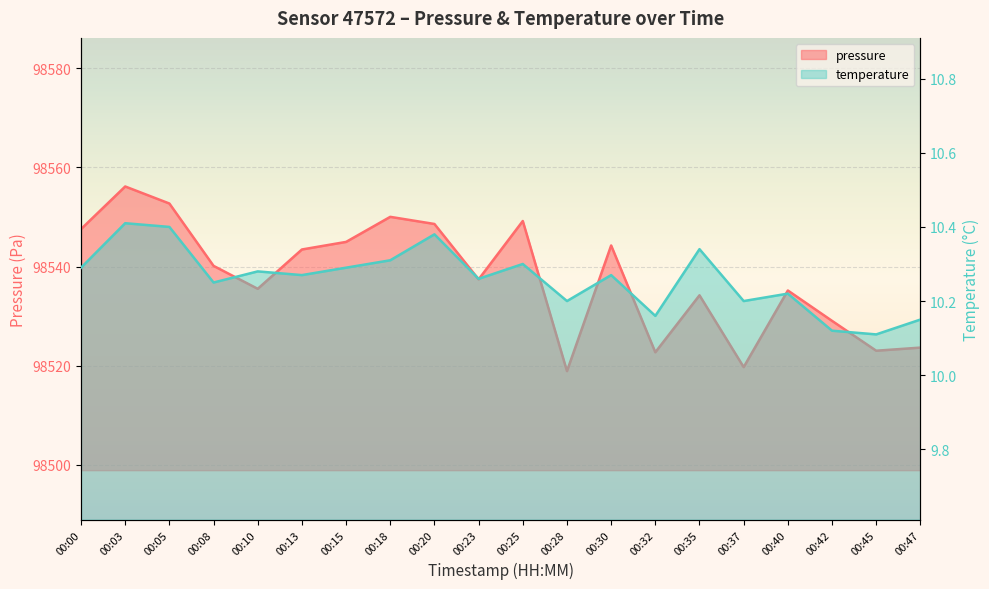

Which category has the highest value in the pressure series?

00:03